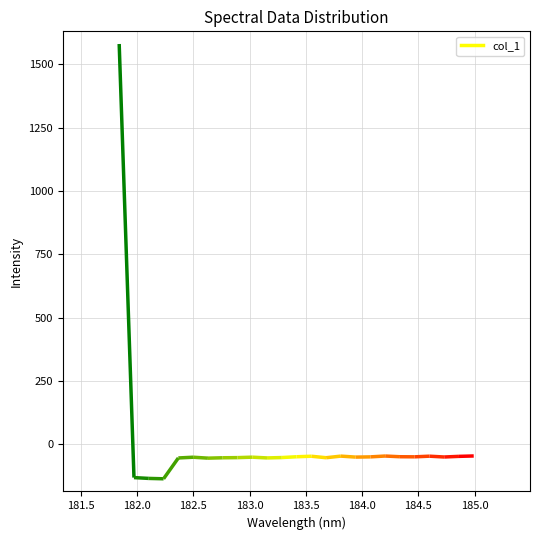

How many negative values are there?

24